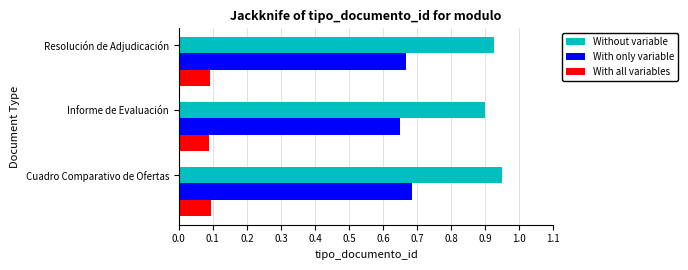

Is the value of Without variable at Resolución de Adjudicación greater than the value of With all variables at Cuadro Comparativo de Ofertas?

Yes